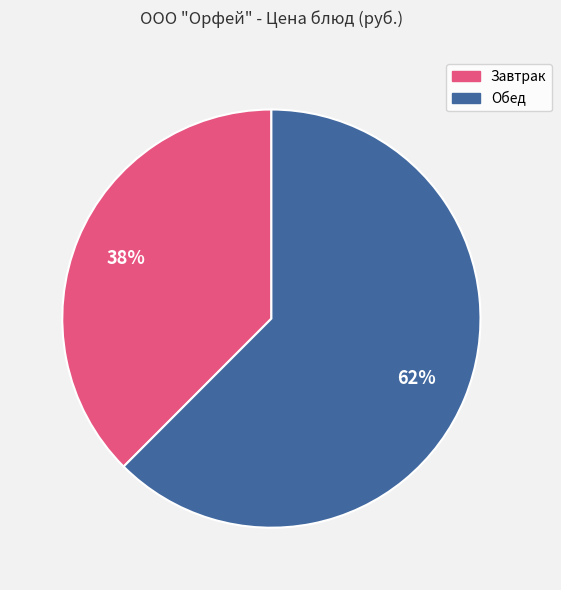

To the nearest percent, what is the average slice percentage?

50%